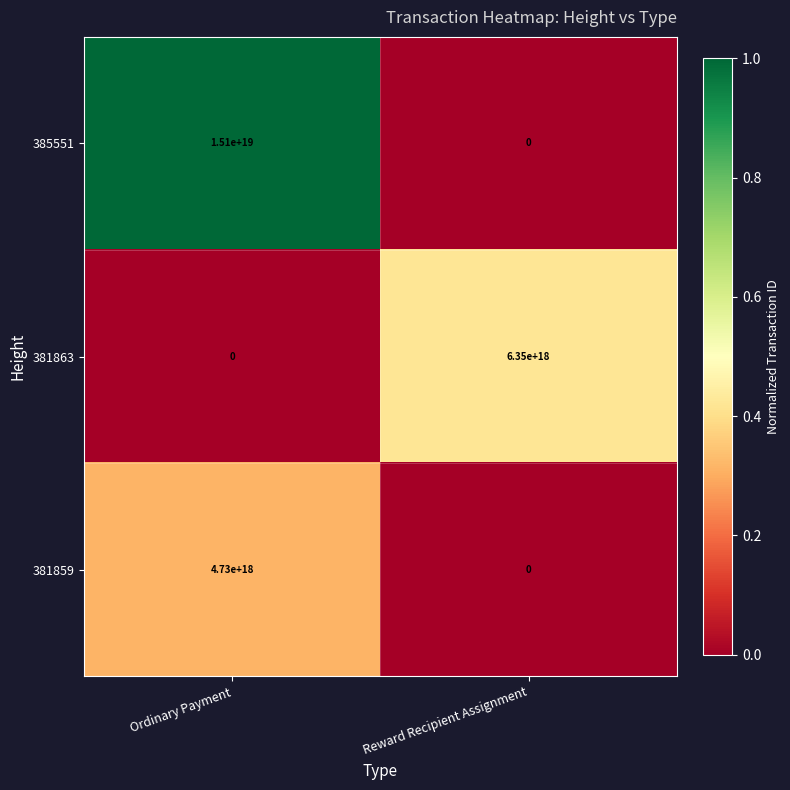

At which label is 385551 closest to 7550000000000000000?

Ordinary Payment